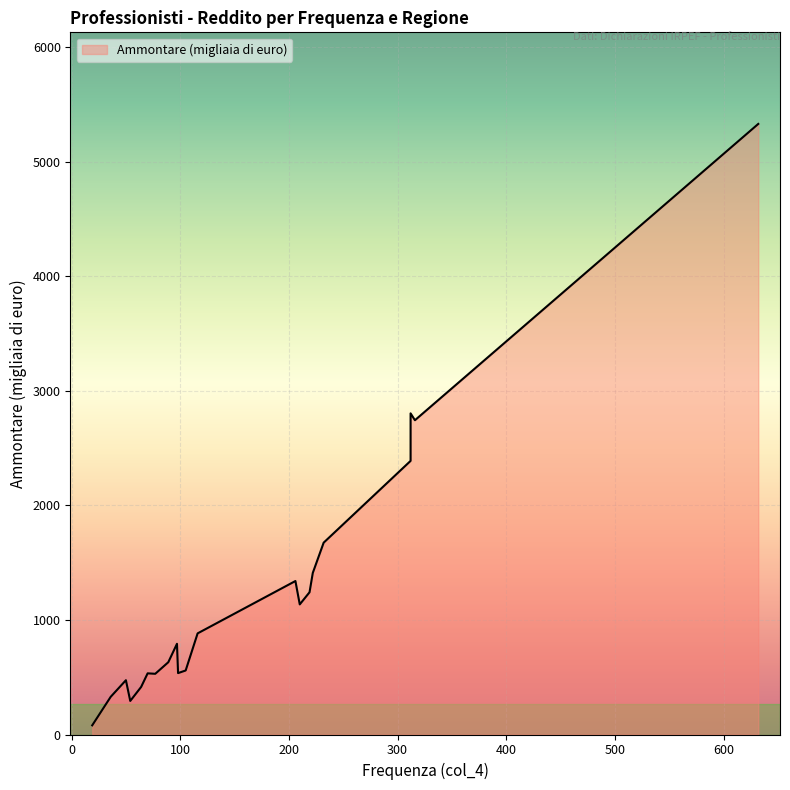

Where is the data nearest to the value 2705?

316